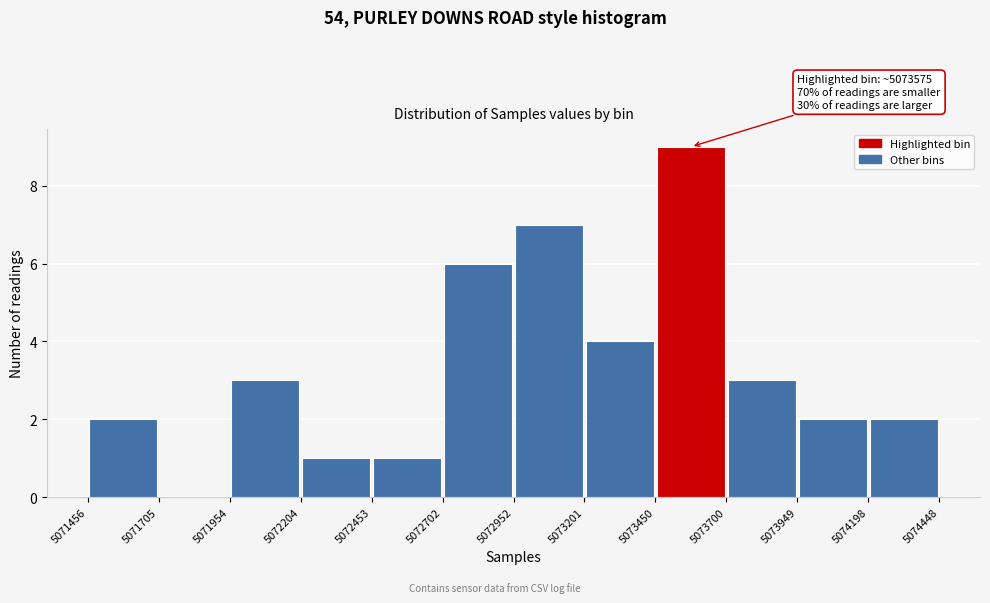

Over which range of the x-axis is the bar tallest?

5073450 to 5073700